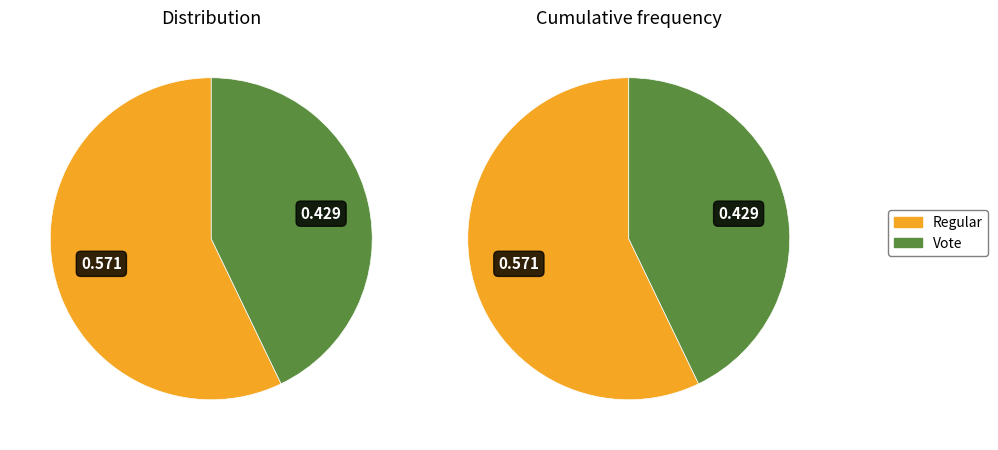

Count the number of slices in the pie.

2